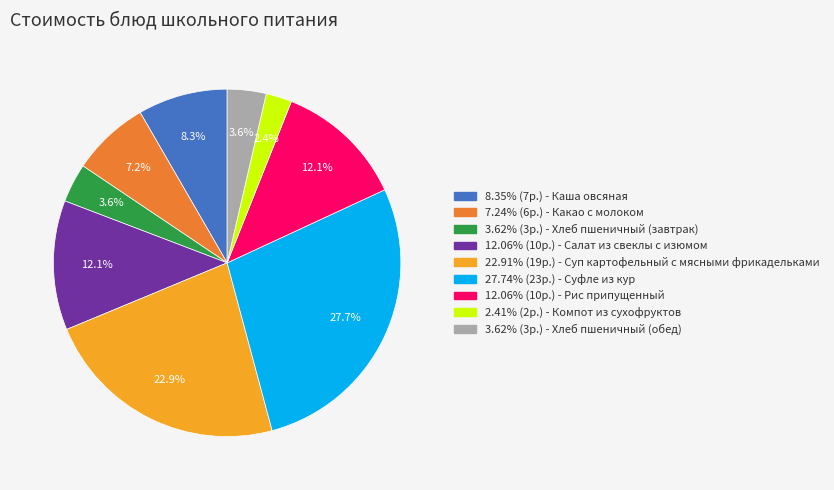

Is there a majority slice in this chart?

No